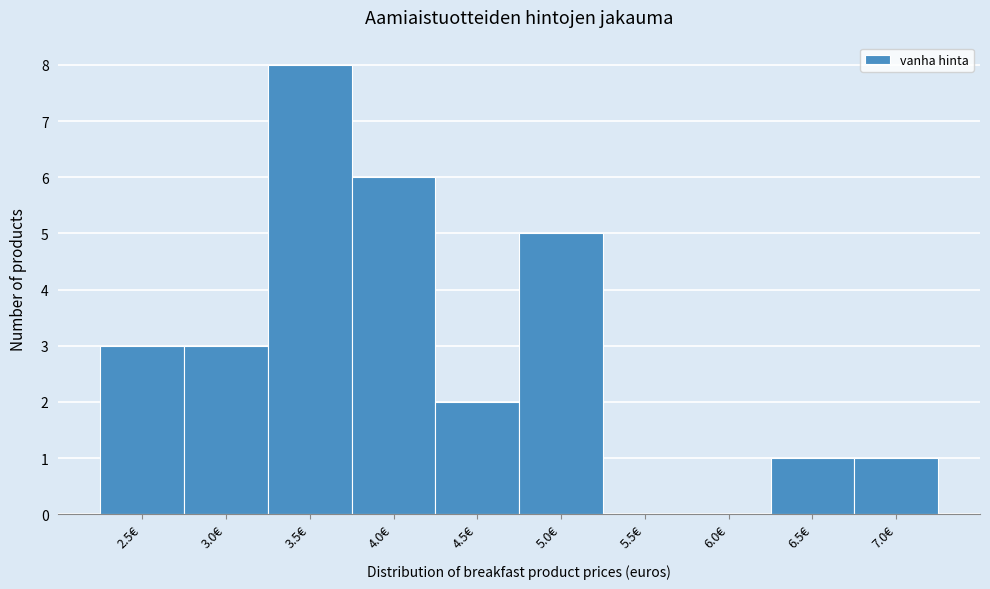

Reading left to right, what are all the values shown in this chart?

2.5€=3	3.0€=3	3.5€=8	4.0€=6	4.5€=2	5.0€=5	5.5€=0	6.0€=0	6.5€=1	7.0€=1